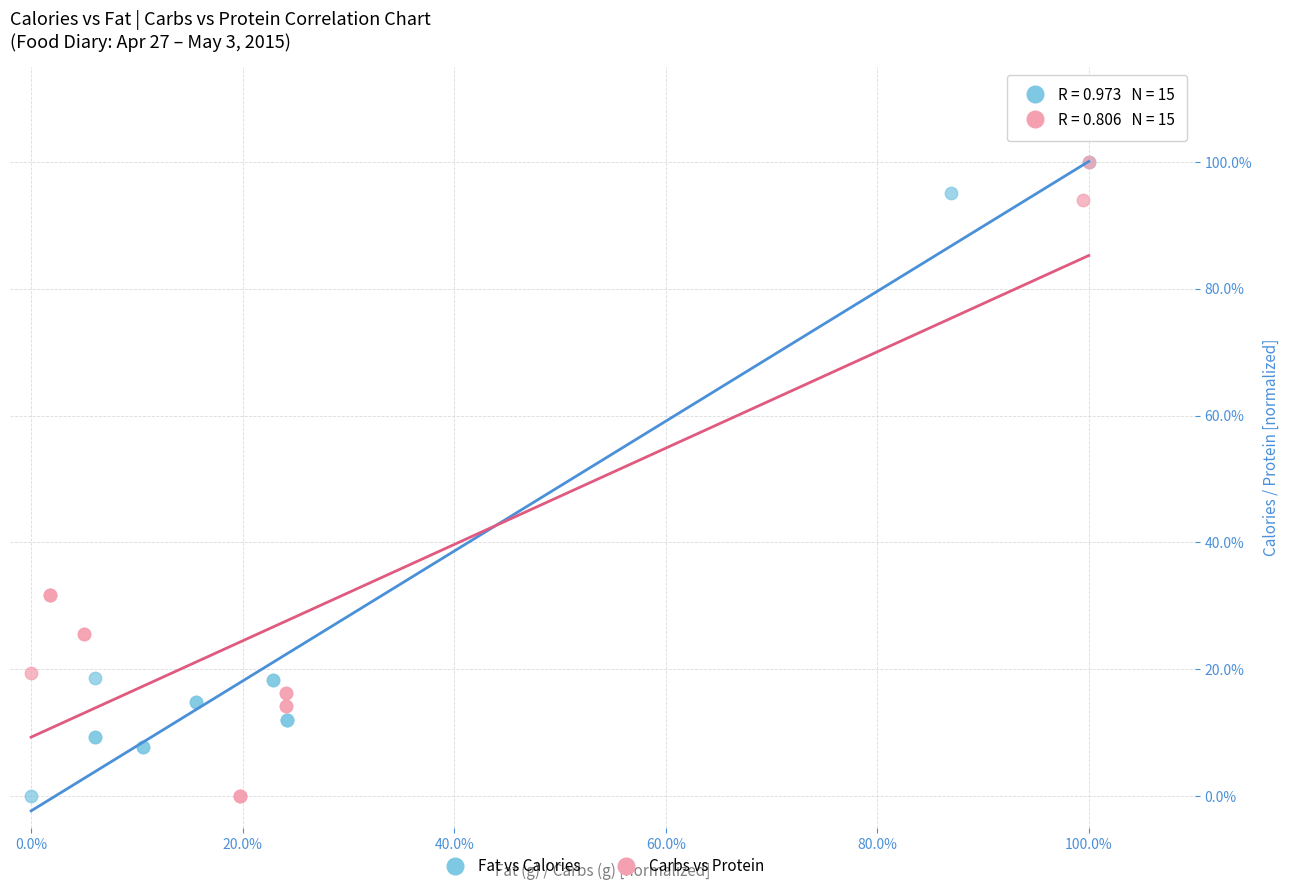

What are all the series names shown in the legend?

Fat vs Calories, Carbs vs Protein